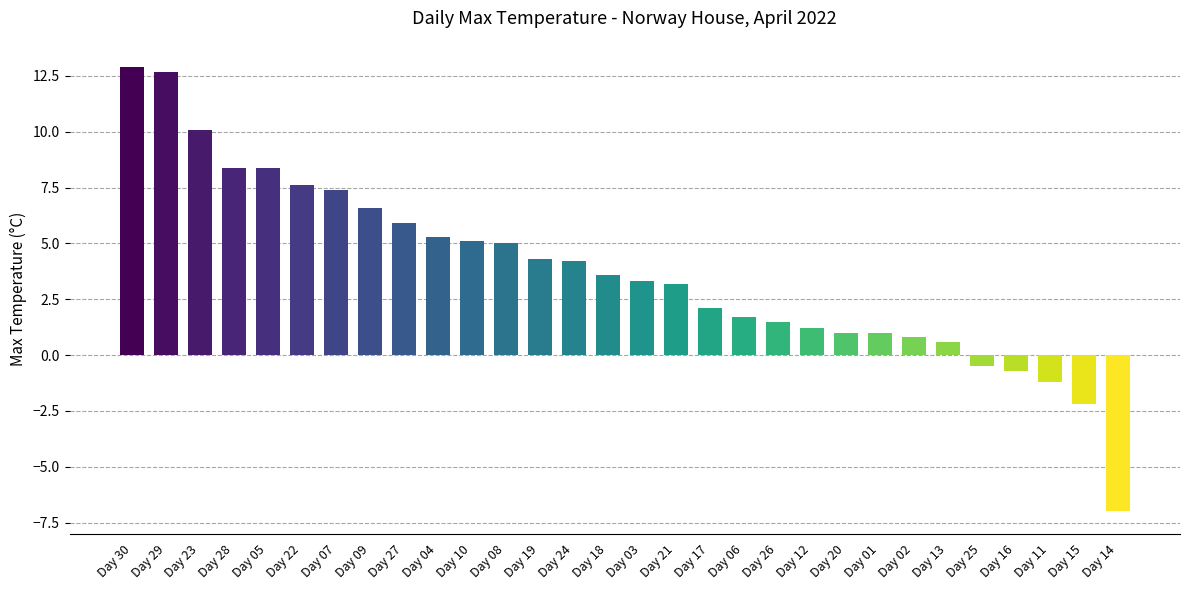

How many values are below zero?

5